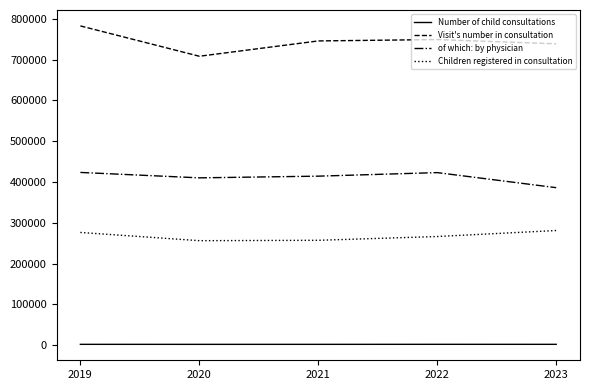

Rank the series by their average value, from highest to lowest.

Visit's number in consultation, of which: by physician, Children registered in consultation, Number of child consultations